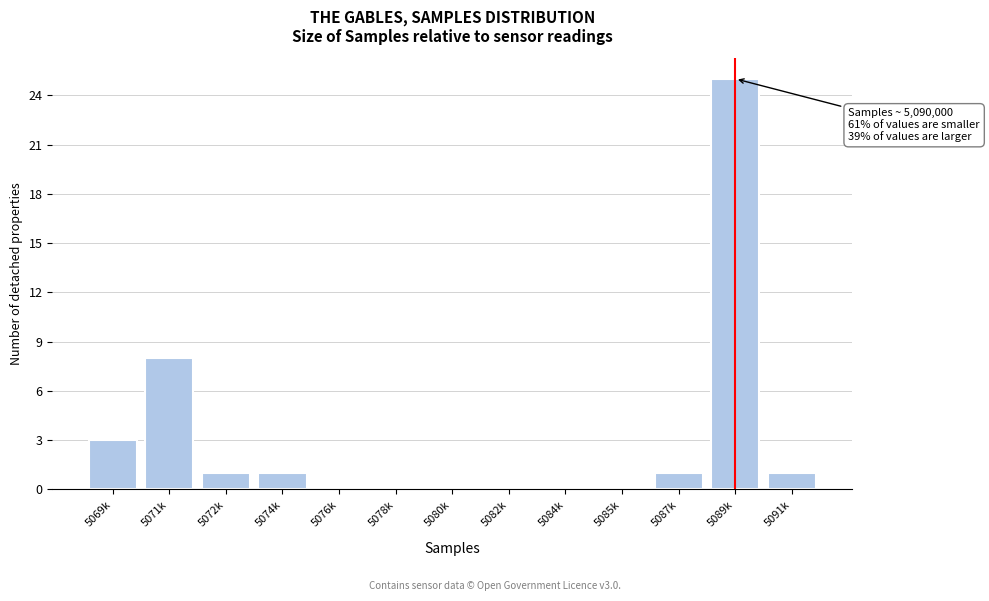

Reading right to left, extract all data points from this chart.

5091k=1	5089k=25	5087k=1	5085k=0	5084k=0	5082k=0	5080k=0	5078k=0	5076k=0	5074k=1	5072k=1	5071k=8	5069k=3